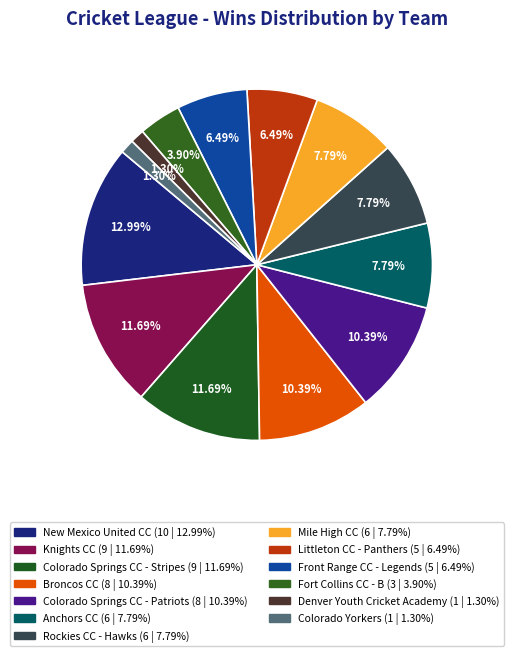

How many segments does this pie chart have?

13